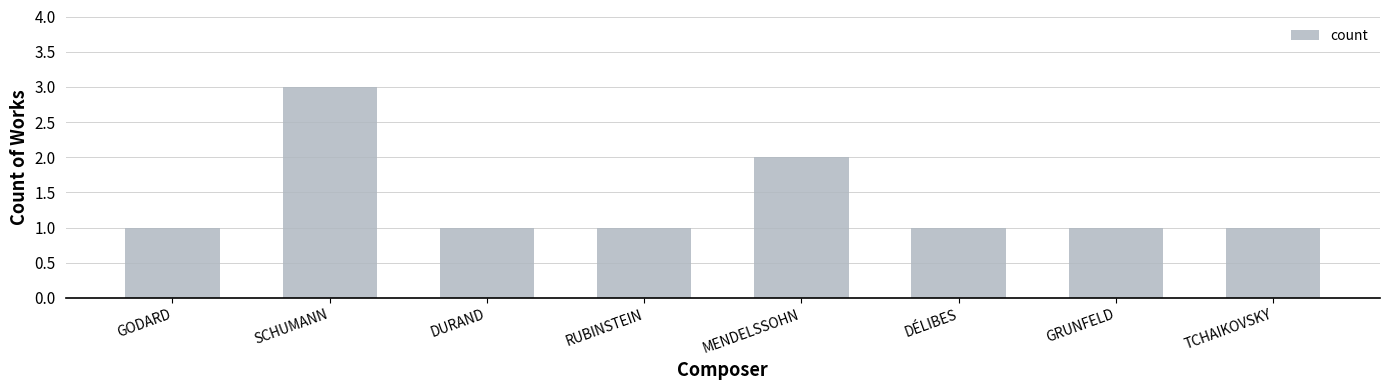

Does the chart contain any negative values?

No